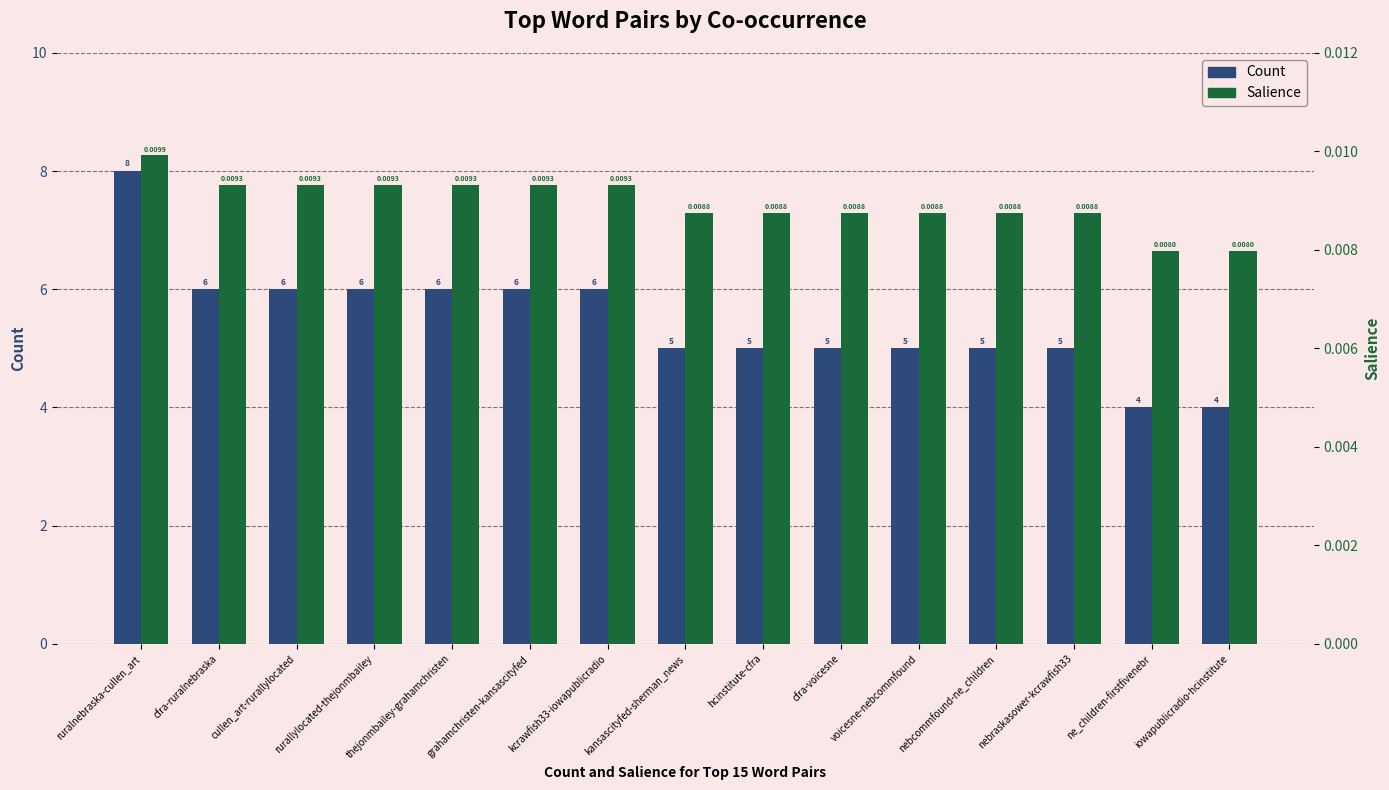

Reading right to left, list all the values displayed in this chart.

Count: iowapublicradio-hcinstitute=4.0	ne_children-firstfivenebr=4.0	nebraskasower-kcrawfish33=5.0	nebcommfound-ne_children=5.0	voicesne-nebcommfound=5.0	cfra-voicesne=5.0	hcinstitute-cfra=5.0	kansascityfed-sherman_news=5.0	kcrawfish33-iowapublicradio=6.0	grahamchristen-kansascityfed=6.0	thejonmbailey-grahamchristen=6.0	rurallylocated-thejonmbailey=6.0	cullen_art-rurallylocated=6.0	cfra-ruralnebraska=6.0	ruralnebraska-cullen_art=8.0
Salience: iowapublicradio-hcinstitute=0.0	ne_children-firstfivenebr=0.0	nebraskasower-kcrawfish33=0.0	nebcommfound-ne_children=0.0	voicesne-nebcommfound=0.0	cfra-voicesne=0.0	hcinstitute-cfra=0.0	kansascityfed-sherman_news=0.0	kcrawfish33-iowapublicradio=0.0	grahamchristen-kansascityfed=0.0	thejonmbailey-grahamchristen=0.0	rurallylocated-thejonmbailey=0.0	cullen_art-rurallylocated=0.0	cfra-ruralnebraska=0.0	ruralnebraska-cullen_art=0.0